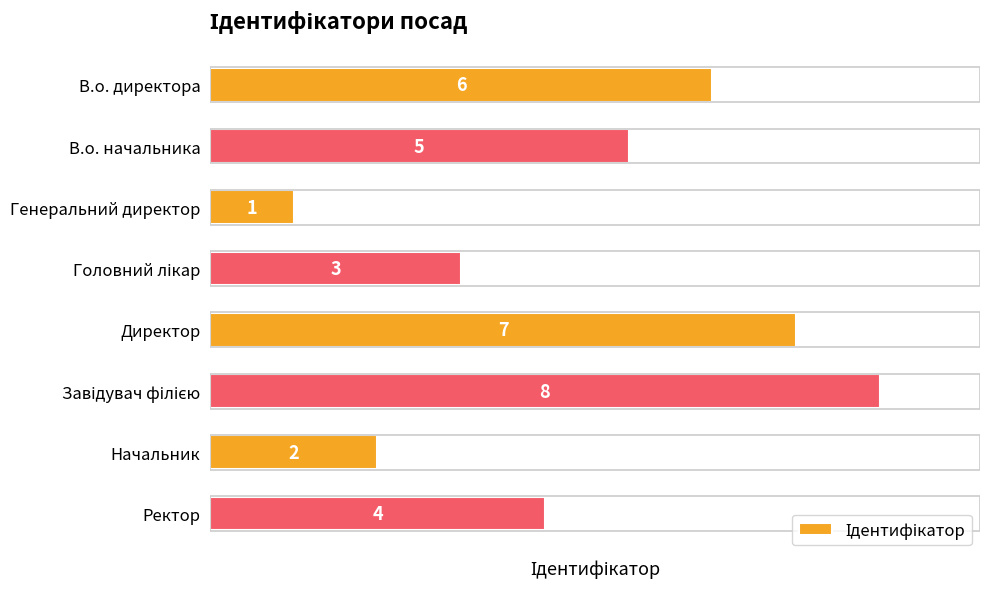

How many values are between 3 and 7?

5